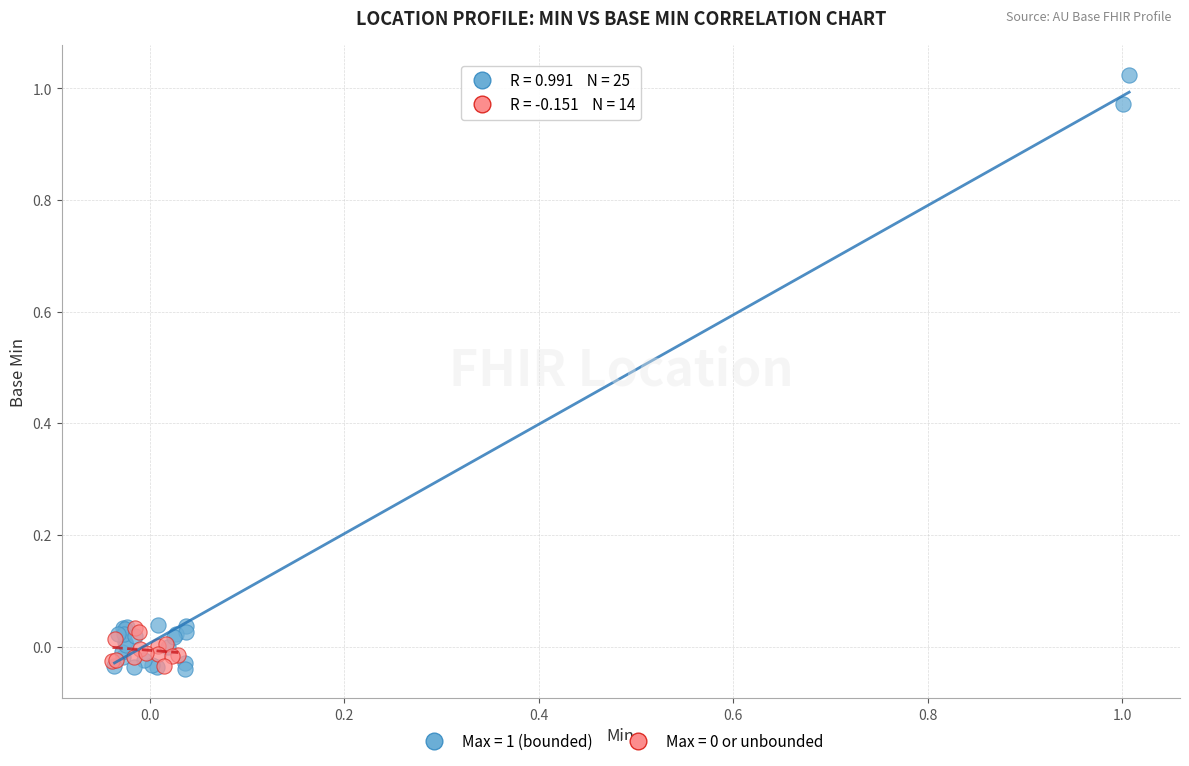

Which series has the largest Y range (max minus min)?

Max = 1 (bounded)